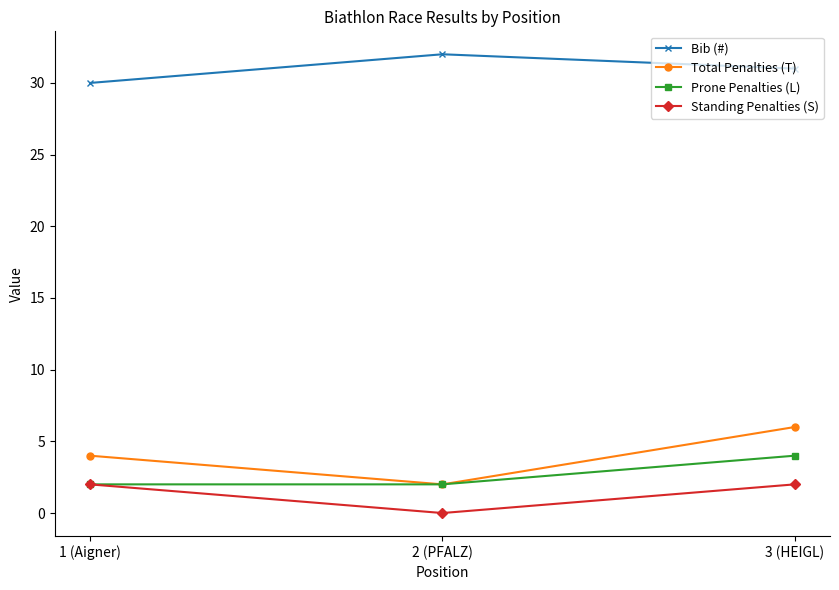

How many lines are shown in the chart?

4